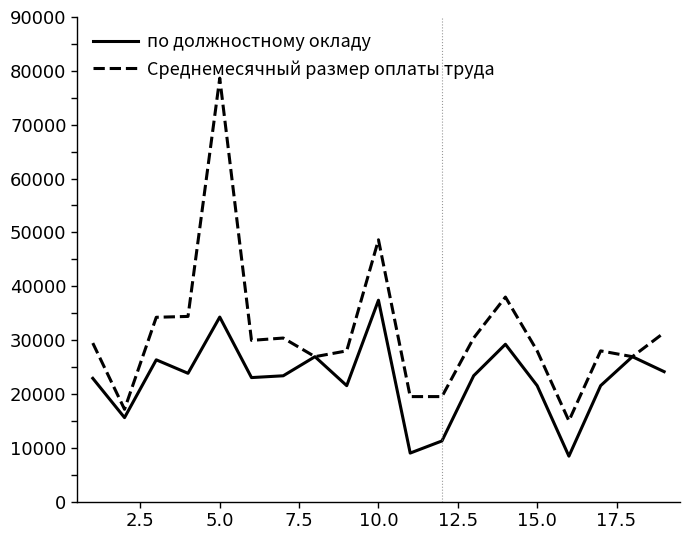

What is the difference between the maximum and minimum values in the по должностному окладу series?

28965.0